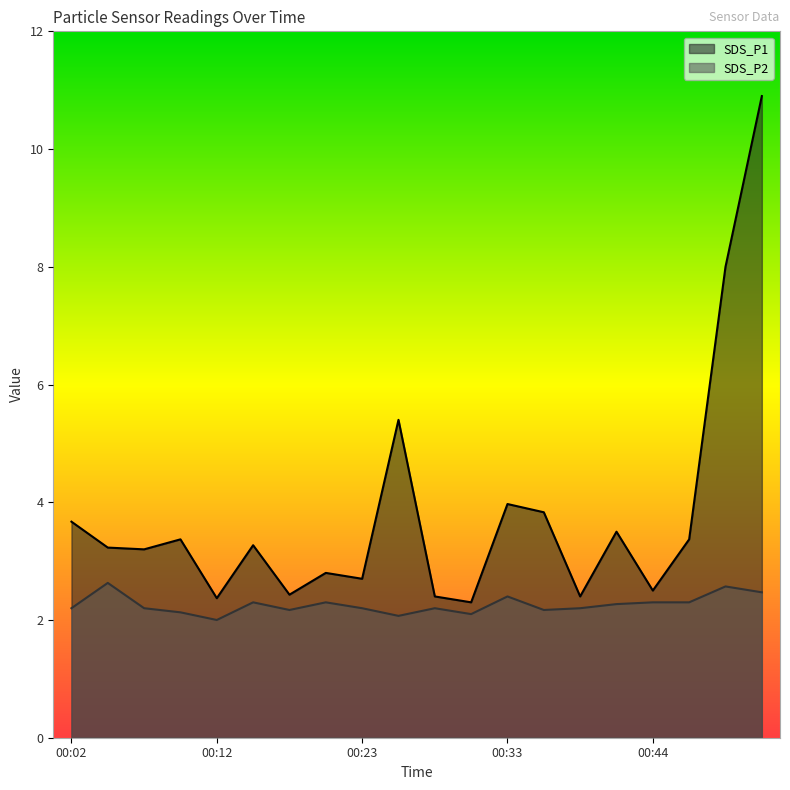

At how many categories does at least one series exceed 7?

2